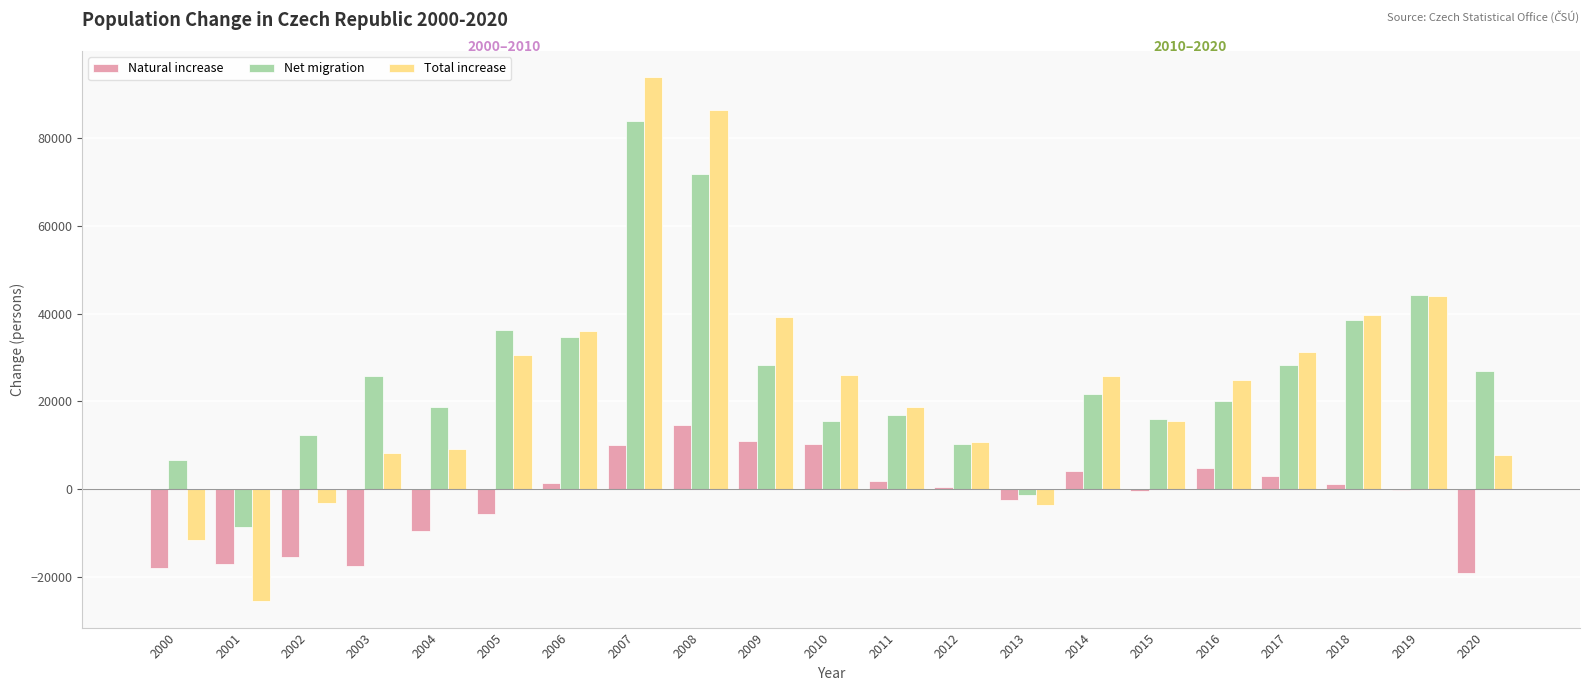

What is the total value across all series at 2002?

-6334